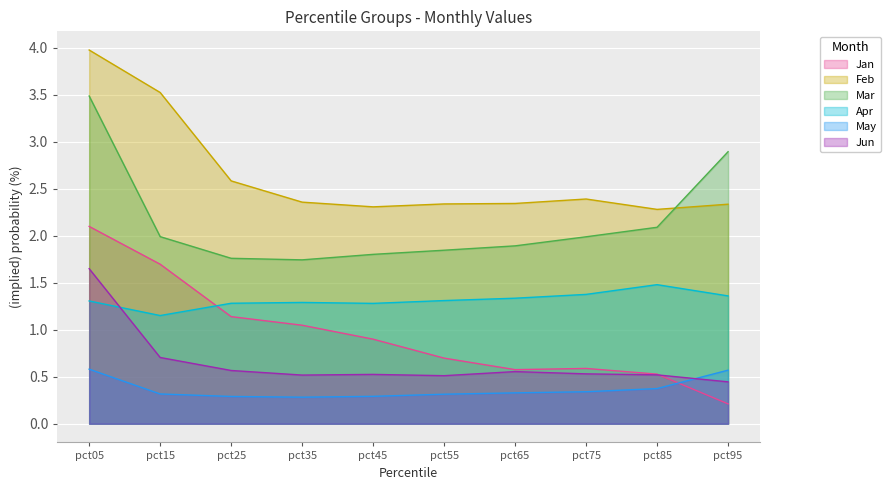

True or false: Jan and Apr intersect in this chart.

True